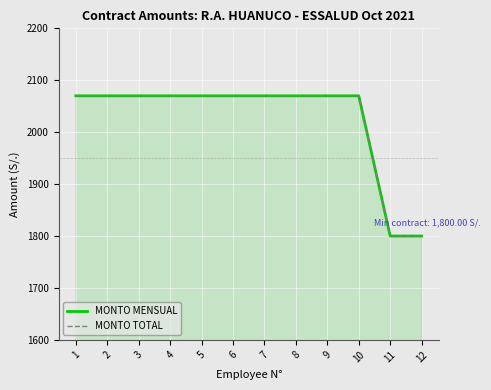

At which label is MONTO MENSUAL closest to 1935?

1